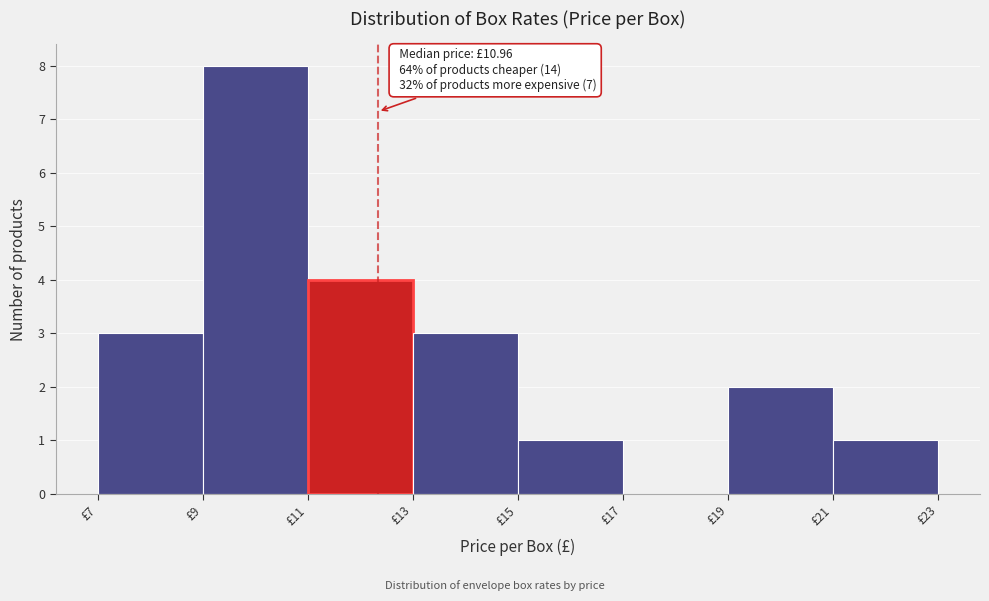

Which range on the x-axis has the tallest bar?

9 to 11